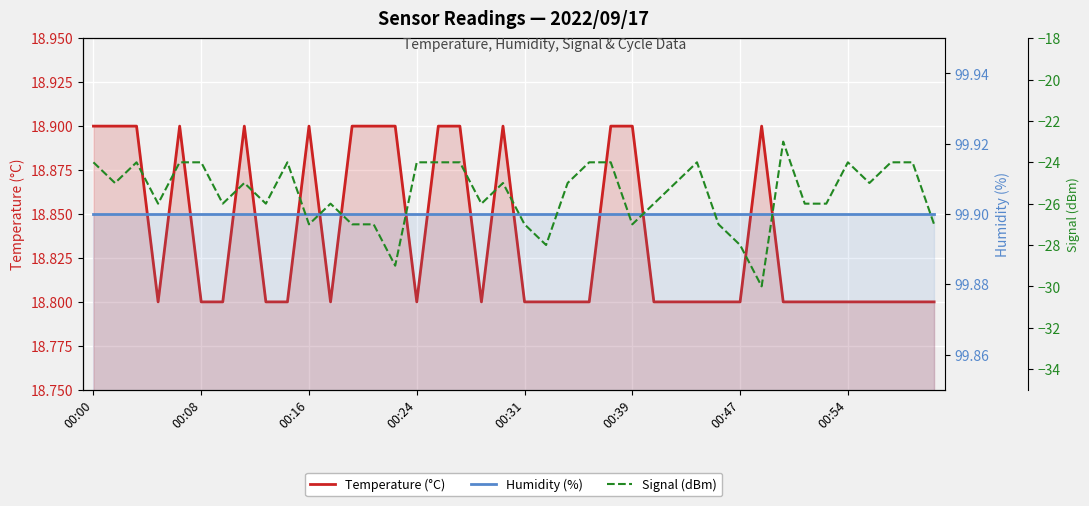

What is the difference between the maximum and minimum values in the Temperature (°C) series?

0.1